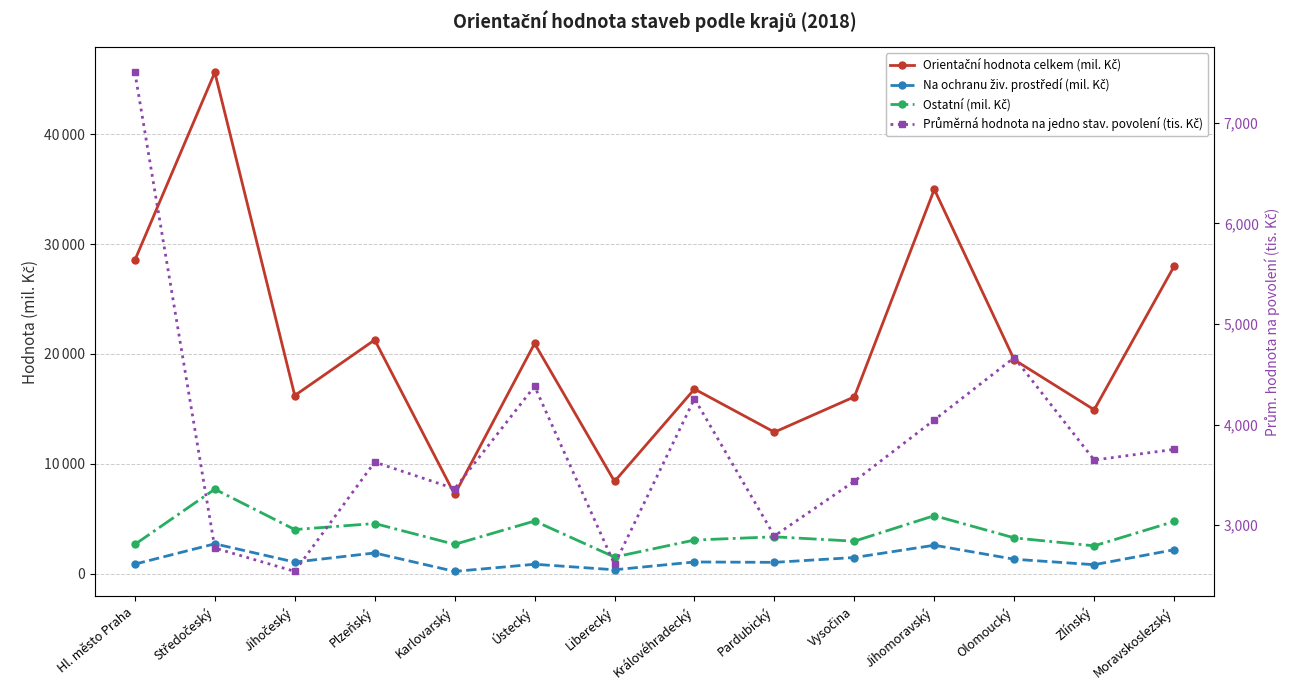

How many lines are shown in the chart?

4